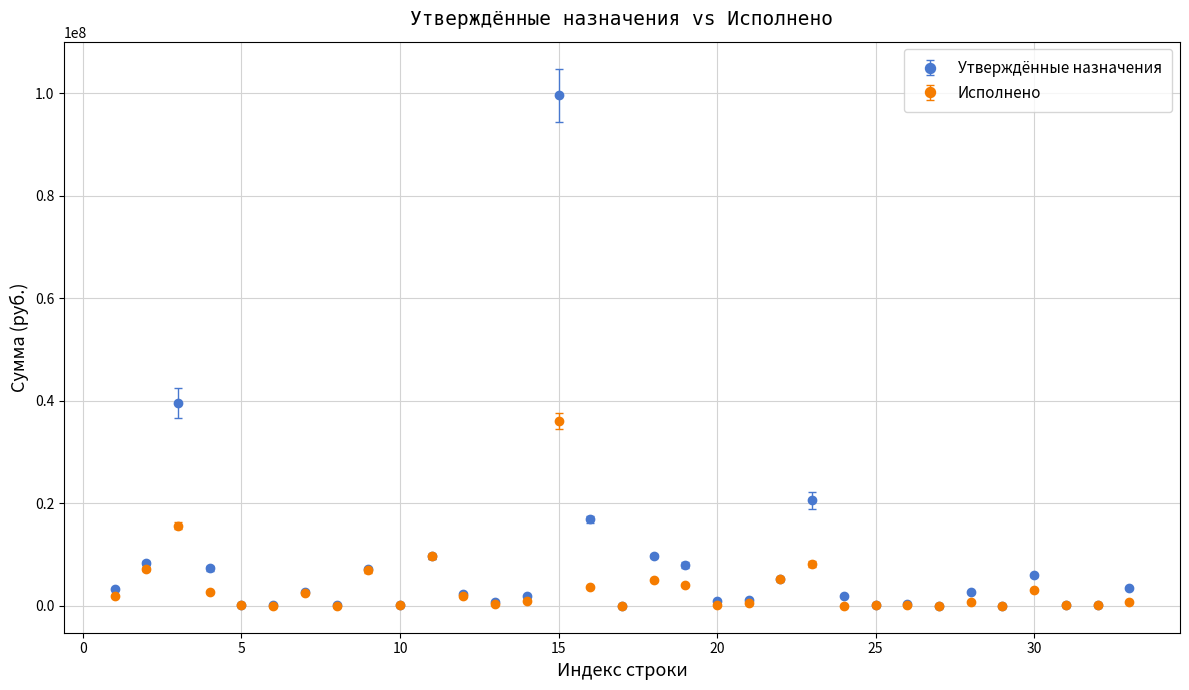

Which series has the largest range (max minus min)?

Утверждённые назначения